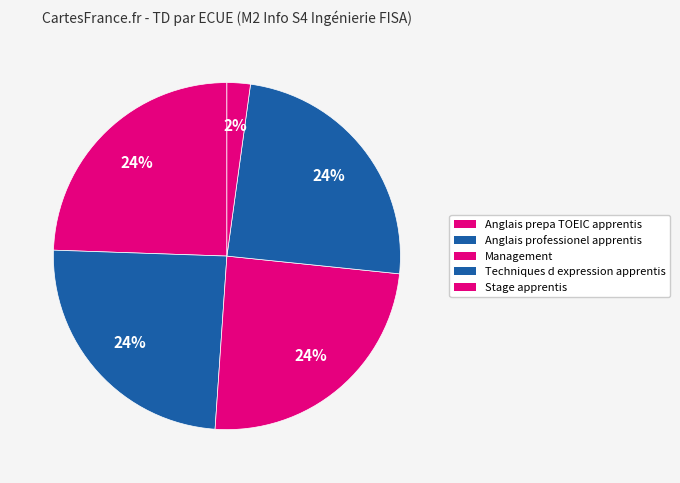

Between Techniques d expression apprentis and Management, which is larger?

Techniques d expression apprentis